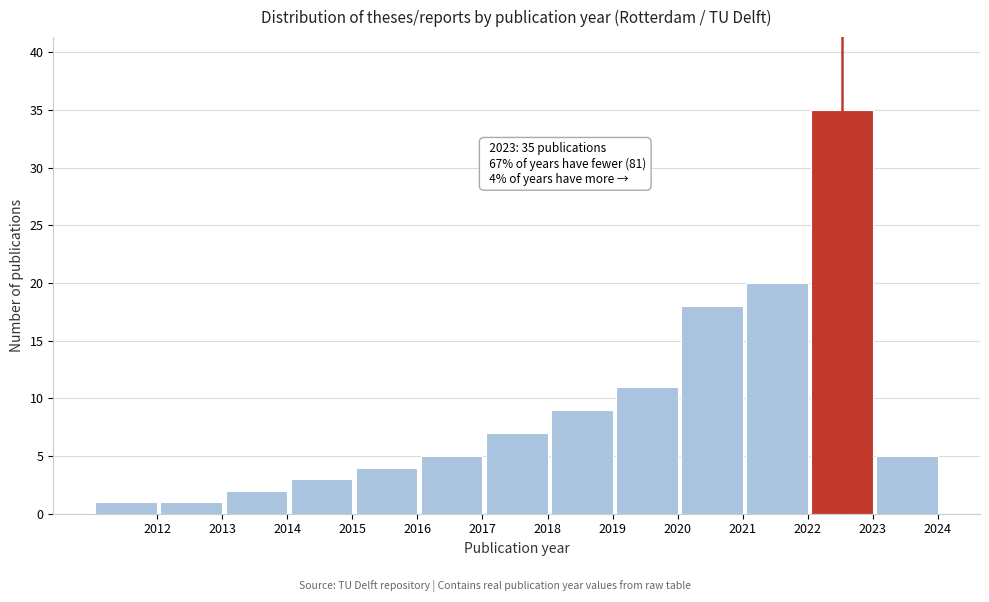

Reading left to right, transcribe all the data shown in this chart.

2012=1	2013=1	2014=2	2015=3	2016=4	2017=5	2018=7	2019=9	2020=11	2021=18	2022=20	2023=35	2024=5